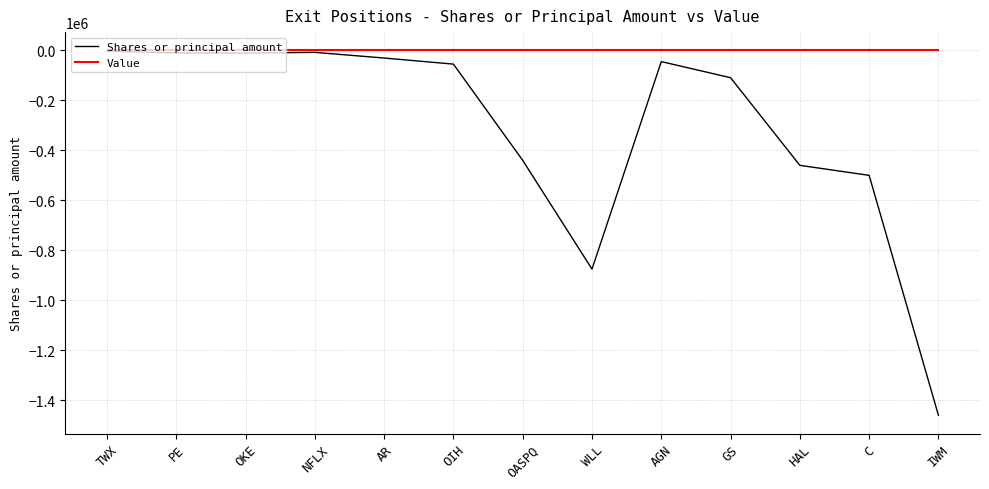

At which label does Shares or principal amount reach its minimum?

IWM